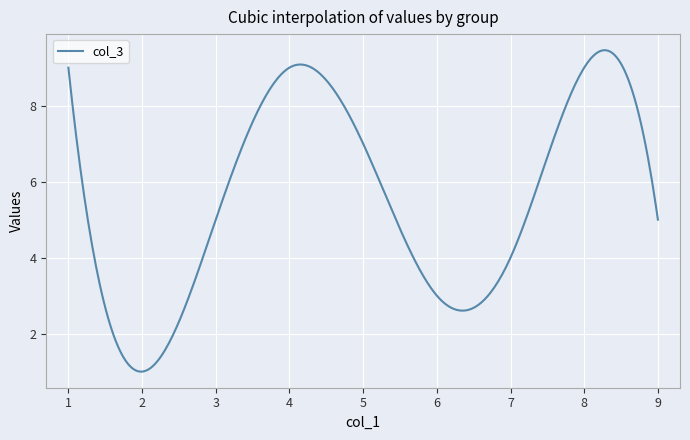

What is the difference between the maximum and minimum values?

8.5